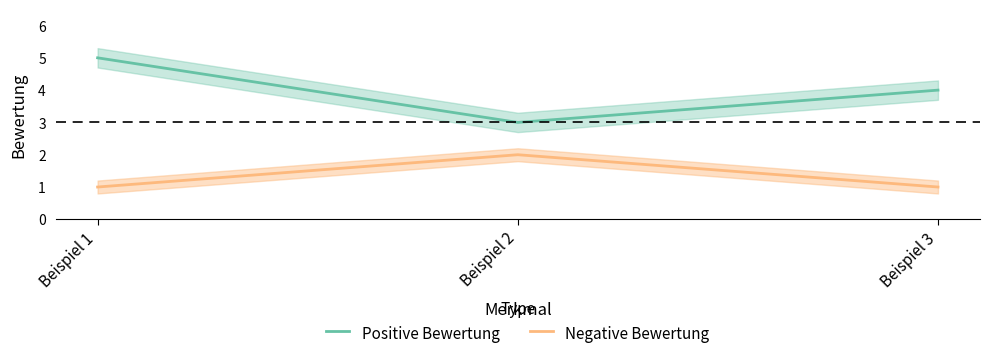

What is the difference between the highest and lowest values at Beispiel 3?

3